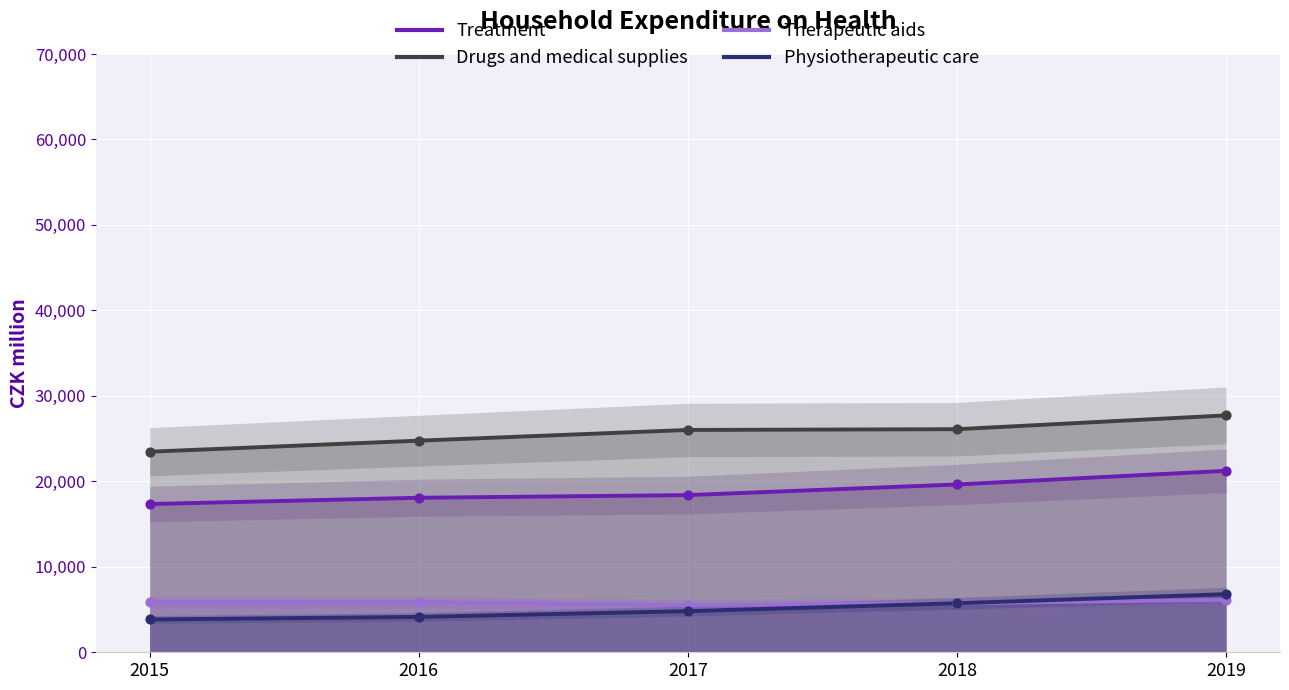

What is the total value across all series at 2017?

54746.4